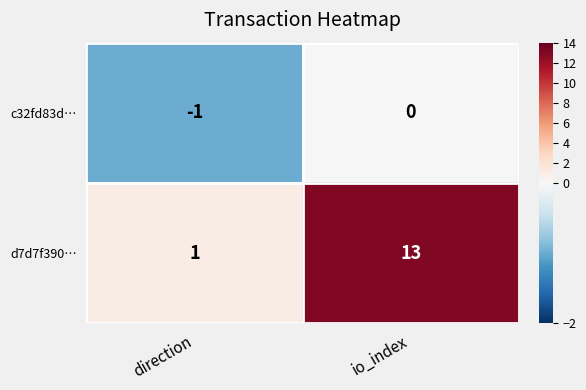

Reading left to right, what are all the values shown in this chart?

c32fd83d…: -1	0
d7d7f390…: 1	13